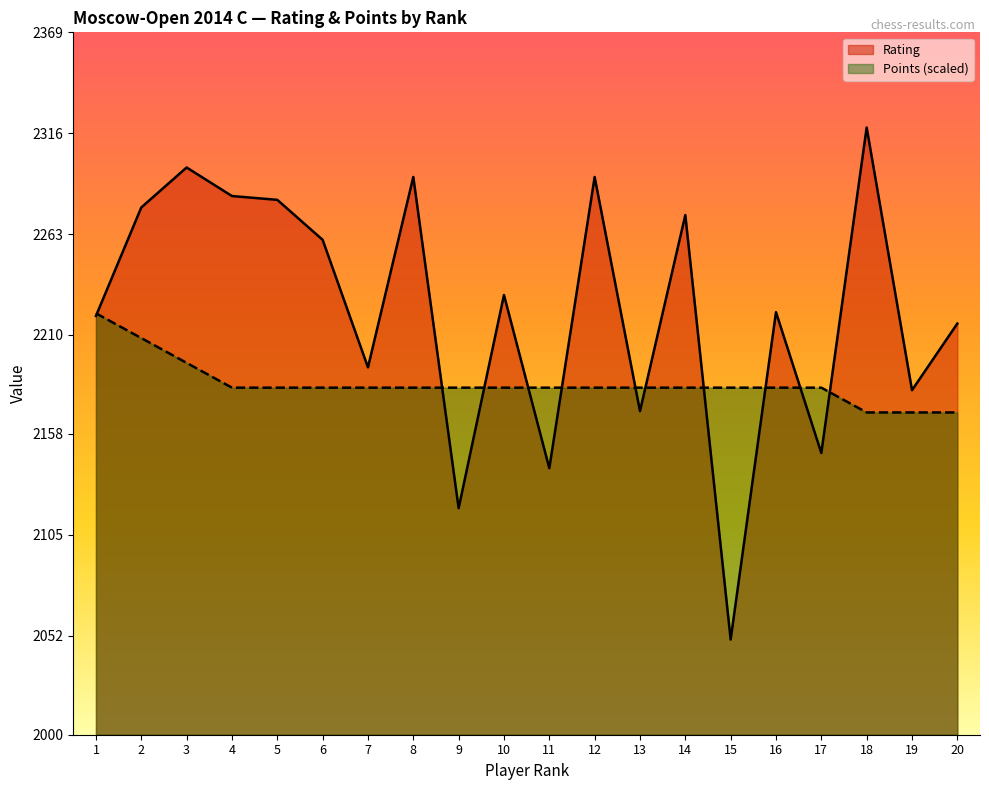

What value does the Points series have at 13?

2182.3